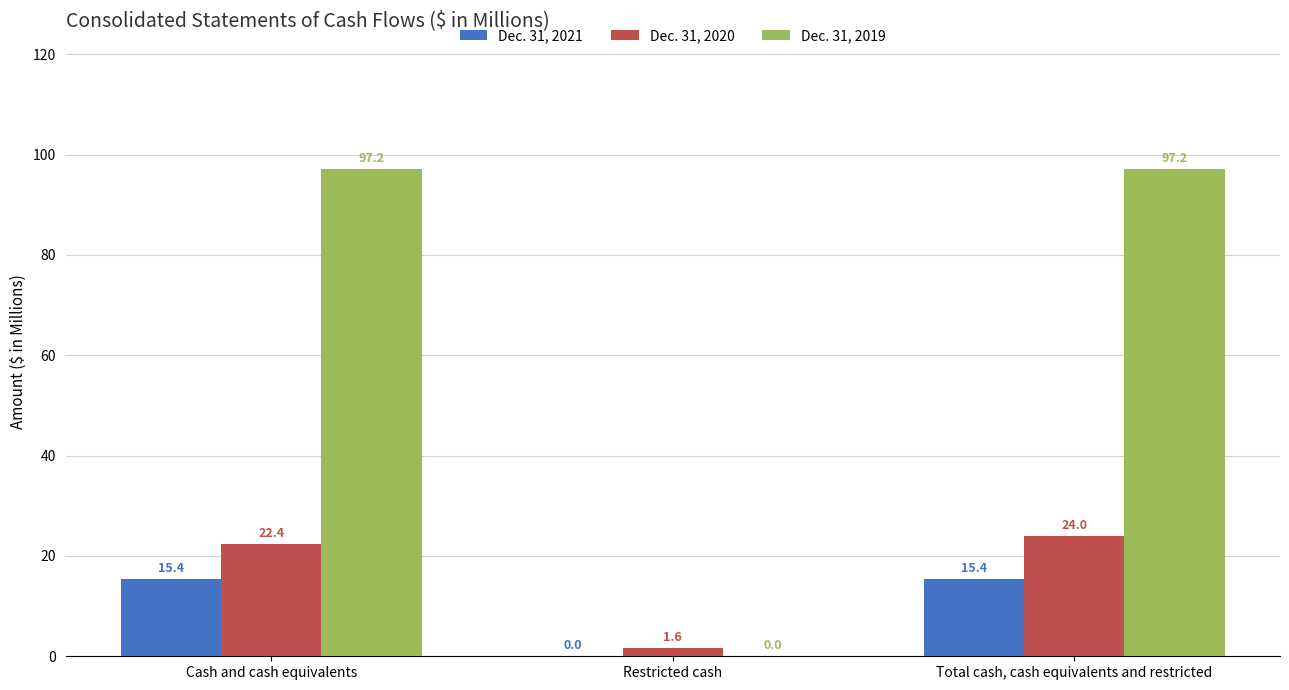

At which category is the sum across all series the highest?

Total cash, cash equivalents and restricted